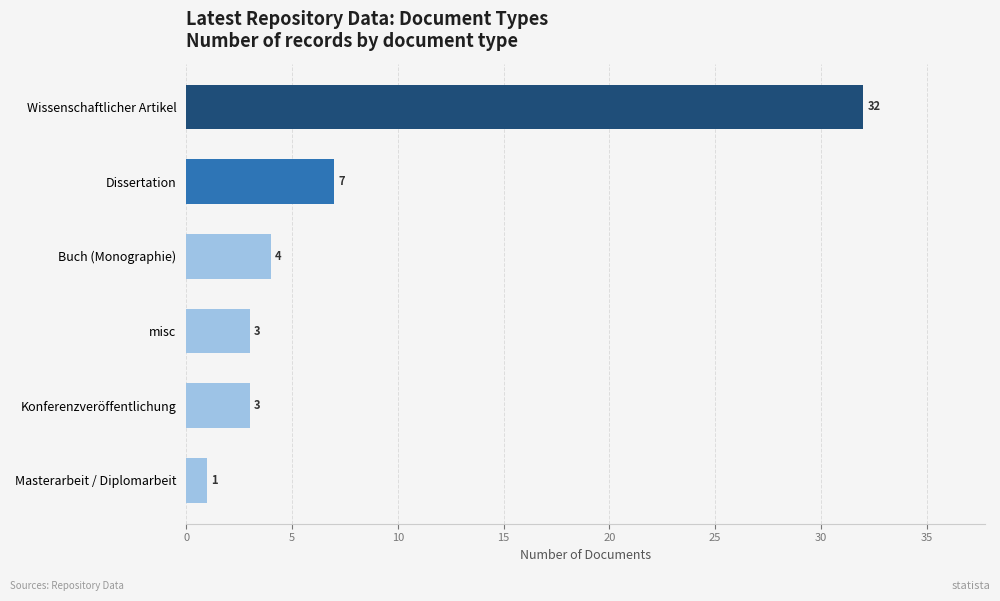

Which label corresponds to the smallest value in the chart?

Masterarbeit / Diplomarbeit